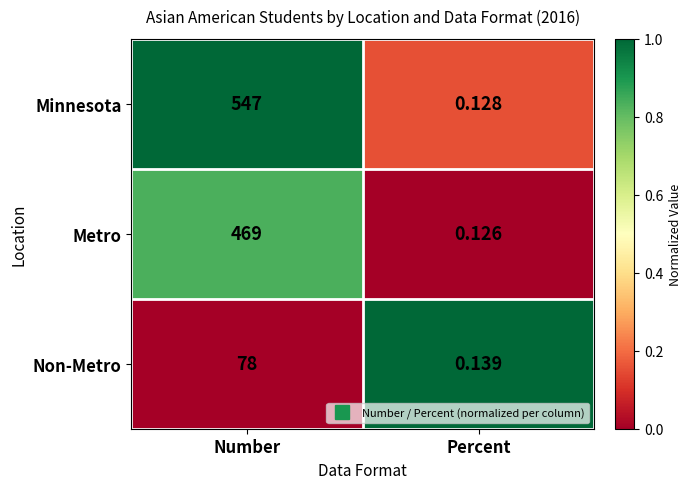

Which series has the widest spread of values?

Minnesota